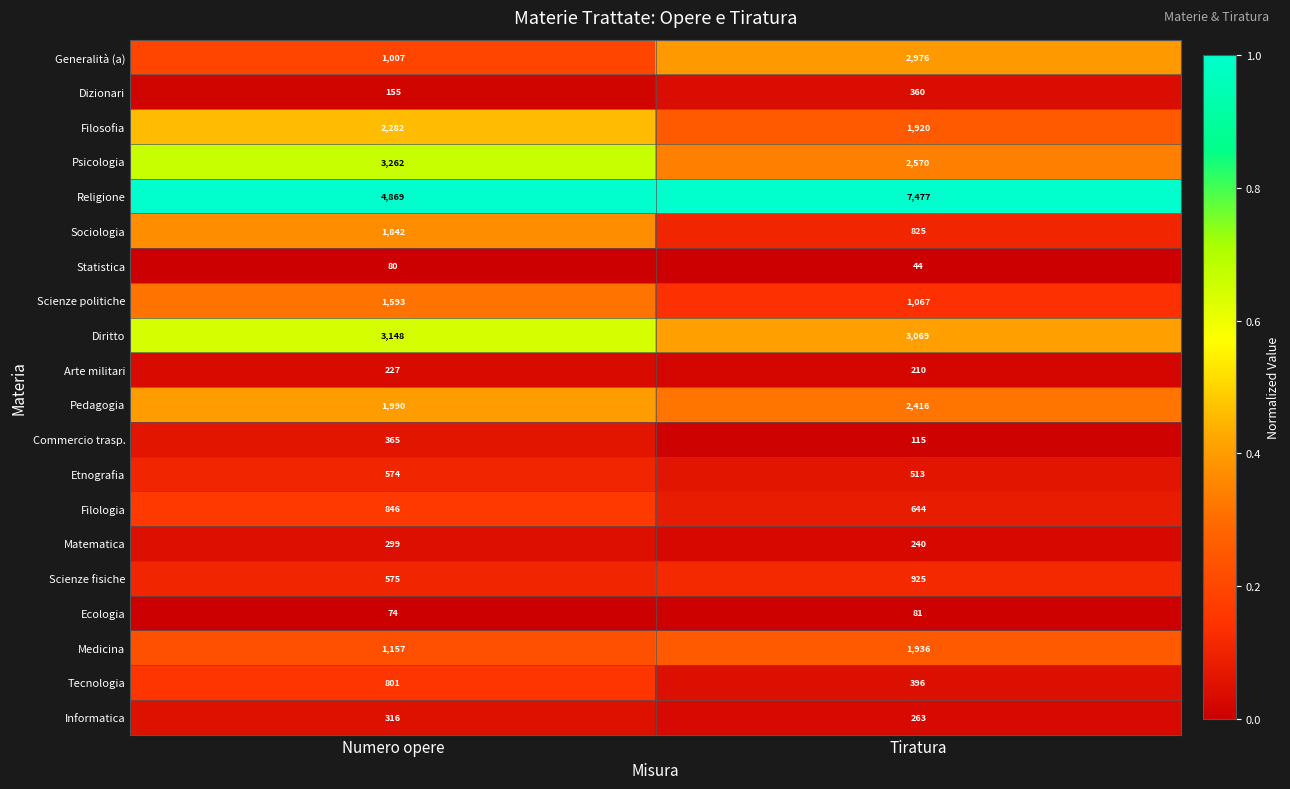

Which series has the largest range (max minus min)?

Religione